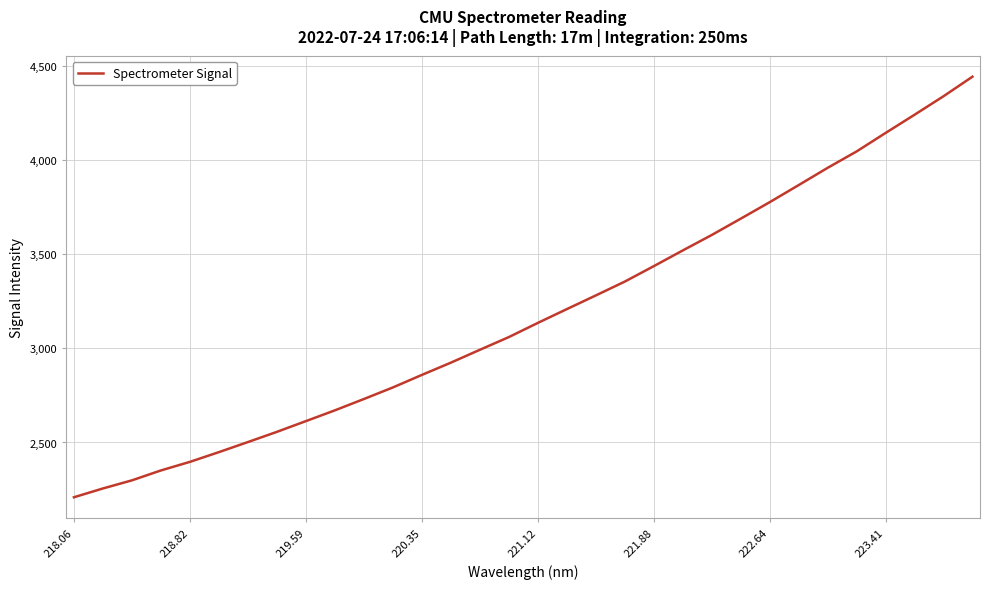

What is the minimum value shown in the chart?

2209.0